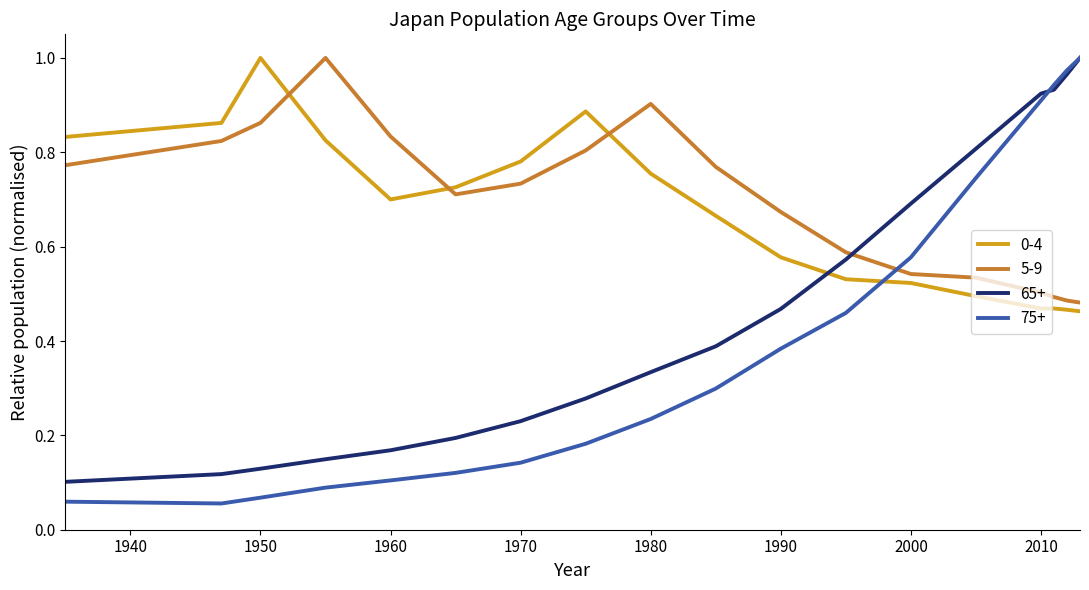

Which series has the largest range (max minus min)?

75+